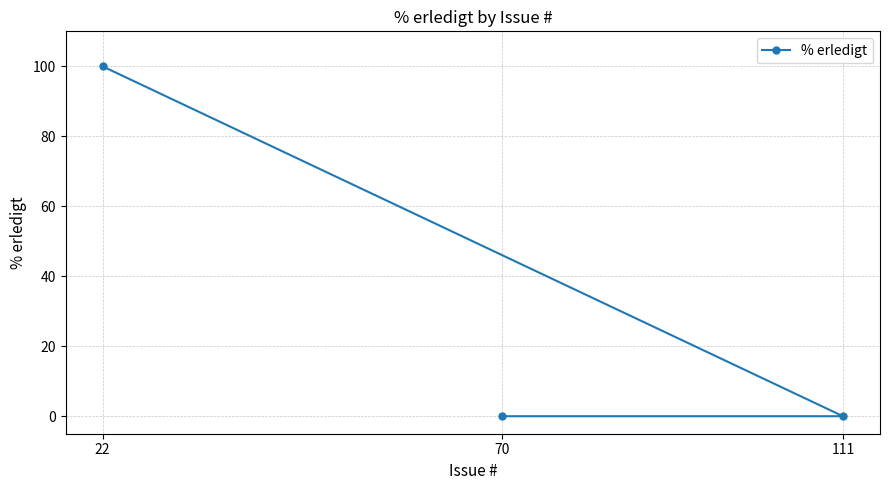

At which category does the chart reach its minimum across all series?

111